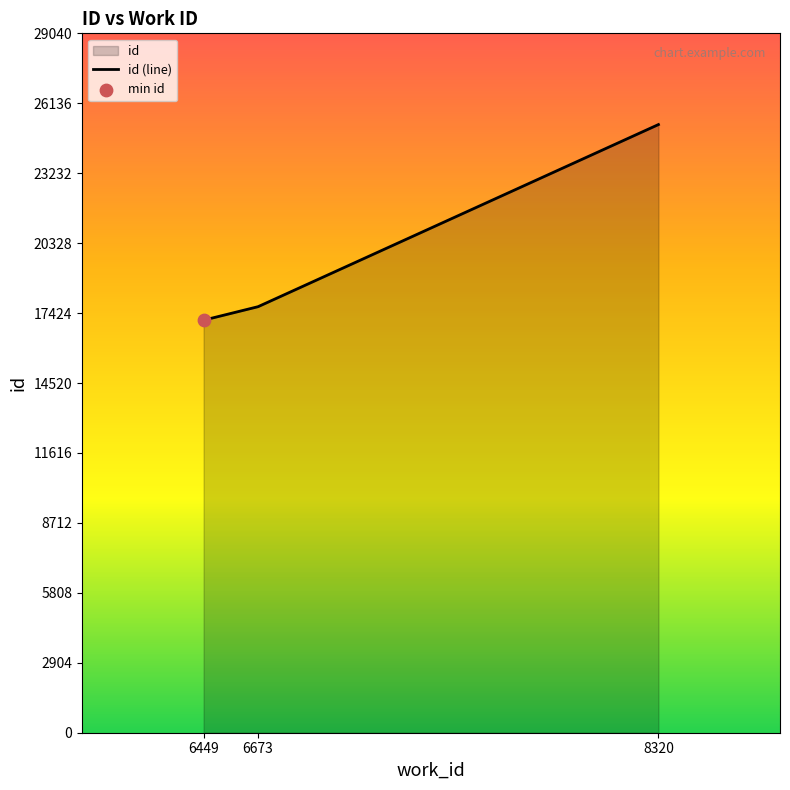

What is the change in value from 6449 to 6673?

+560